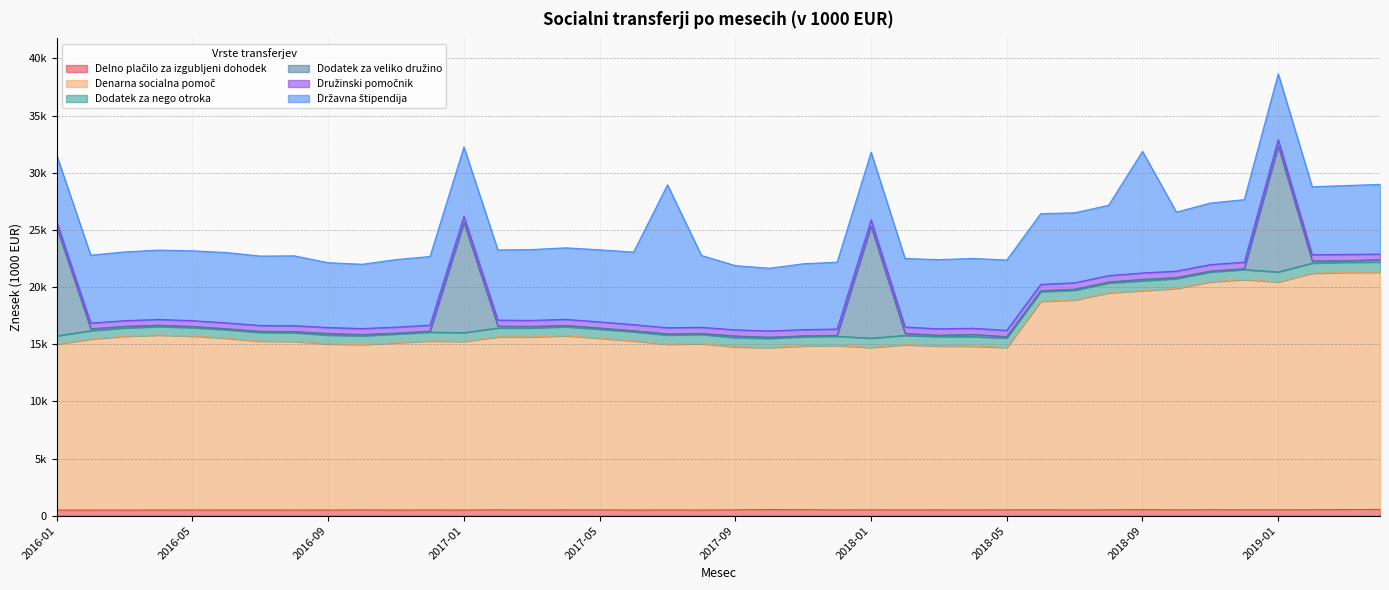

At which label does Dodatek za veliko družino first exceed 111?

2016-01